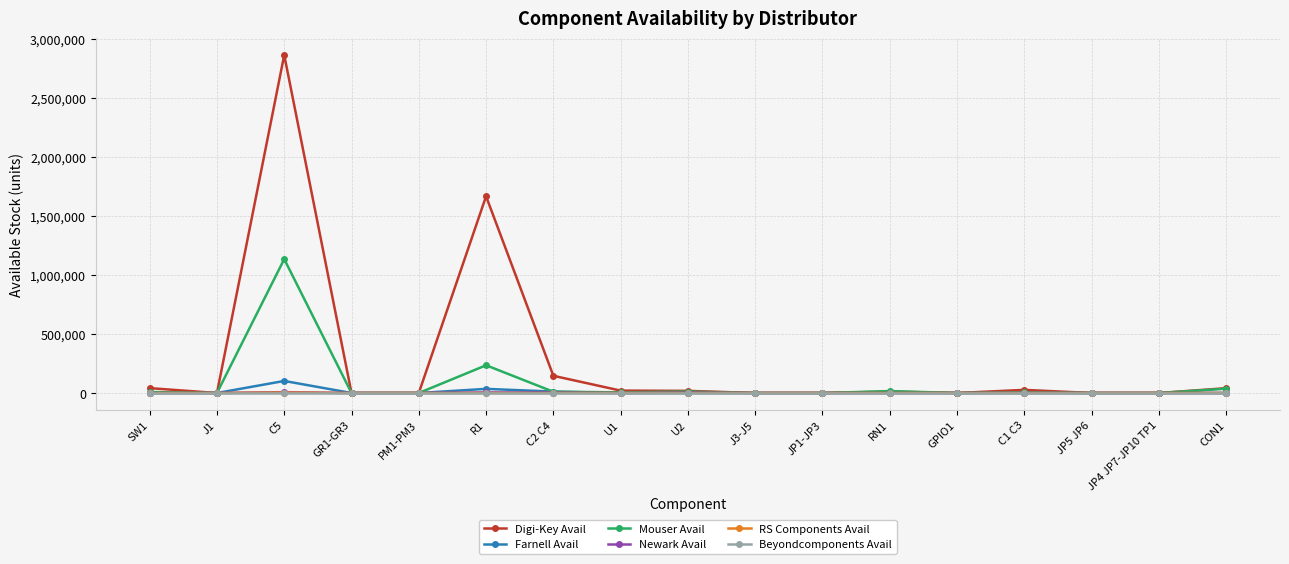

What is the difference between the maximum and minimum values in the RS Components Avail series?

4050